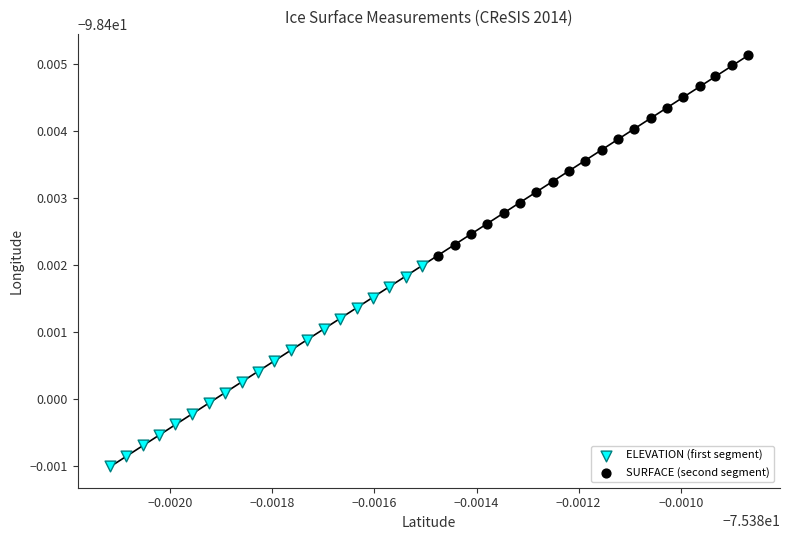

What are all the series names shown in the legend?

ELEVATION (first segment), SURFACE (second segment)